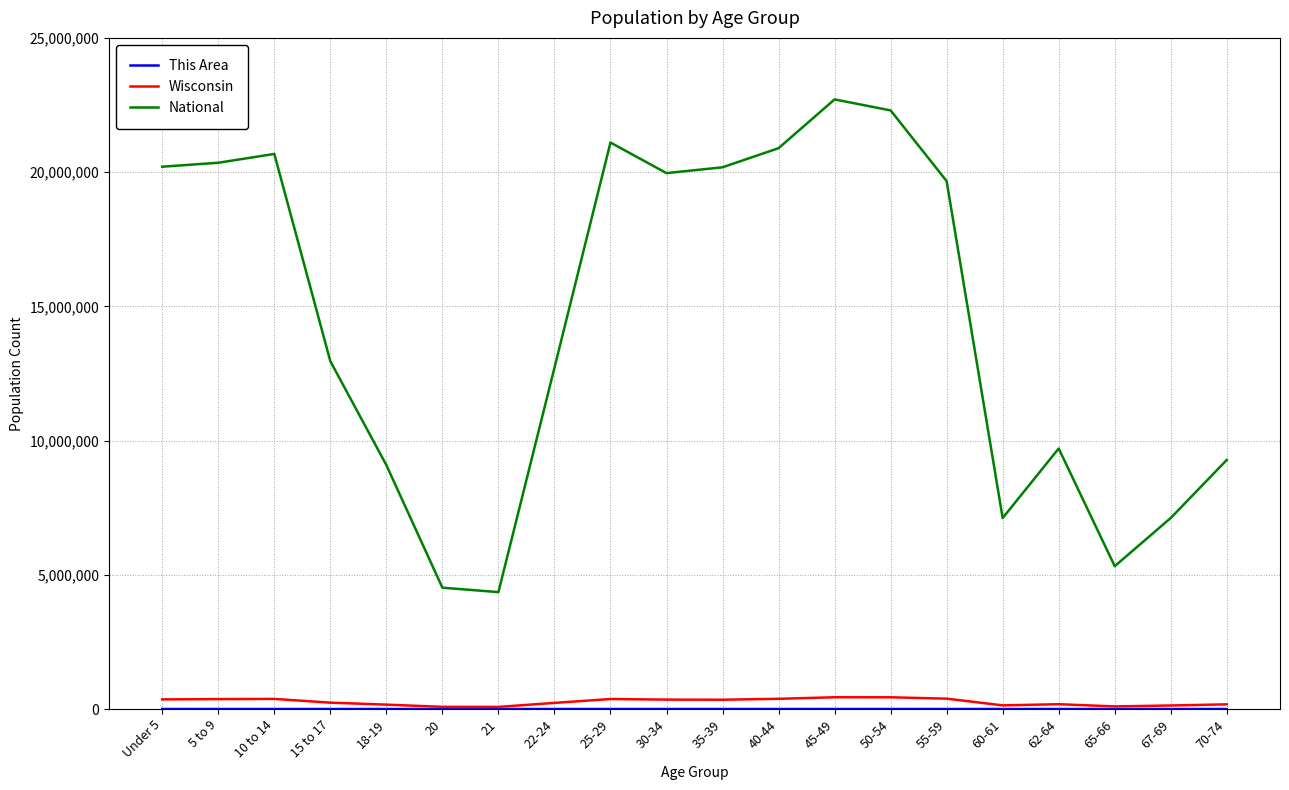

Which series has the largest total across all categories?

National